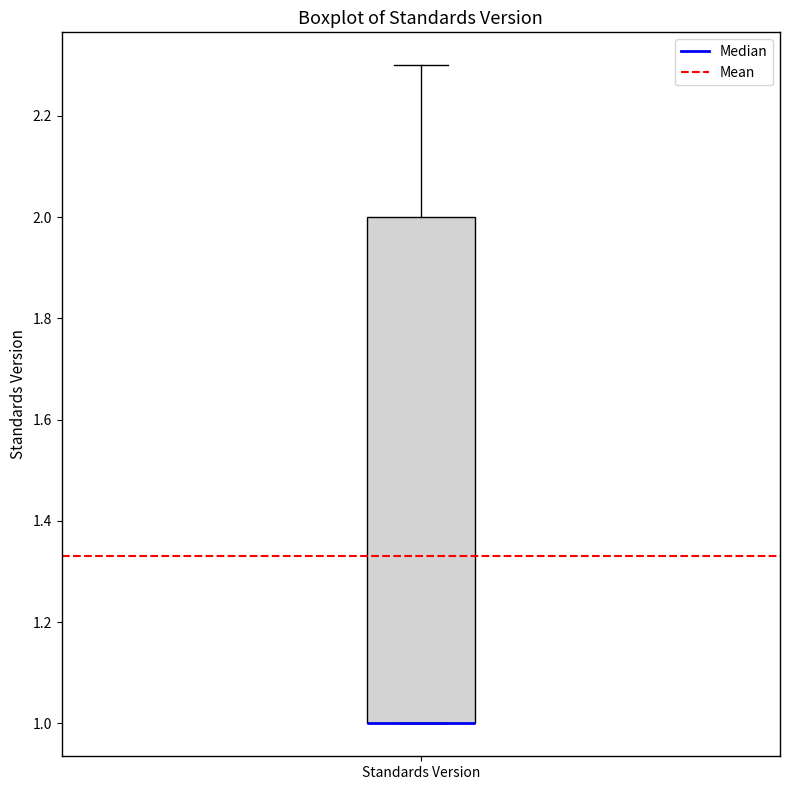

Read this box plot against the y-axis: the position of the median line, the range covered by the box, and the ends of both whiskers. The values are not printed on the chart, so give them approximately, as read against the axis.

median 1.0 (drawn on the box's lower edge), box 1.0 to 2.0, whiskers 1.0 to 2.3